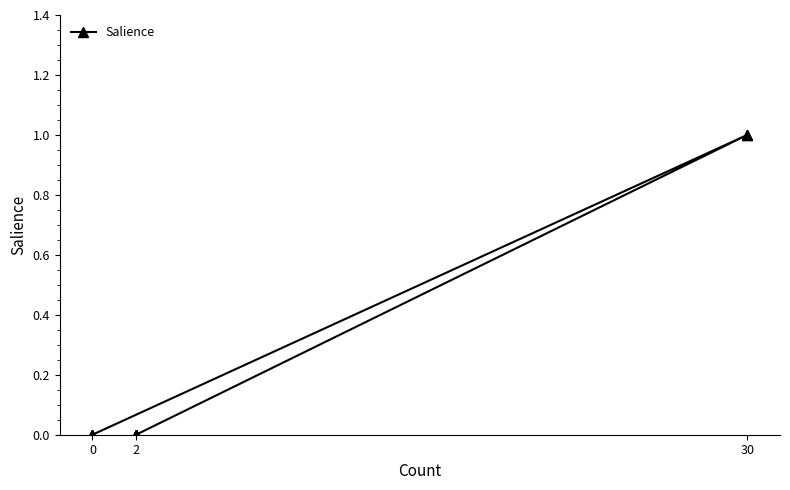

How many positive values are there?

2